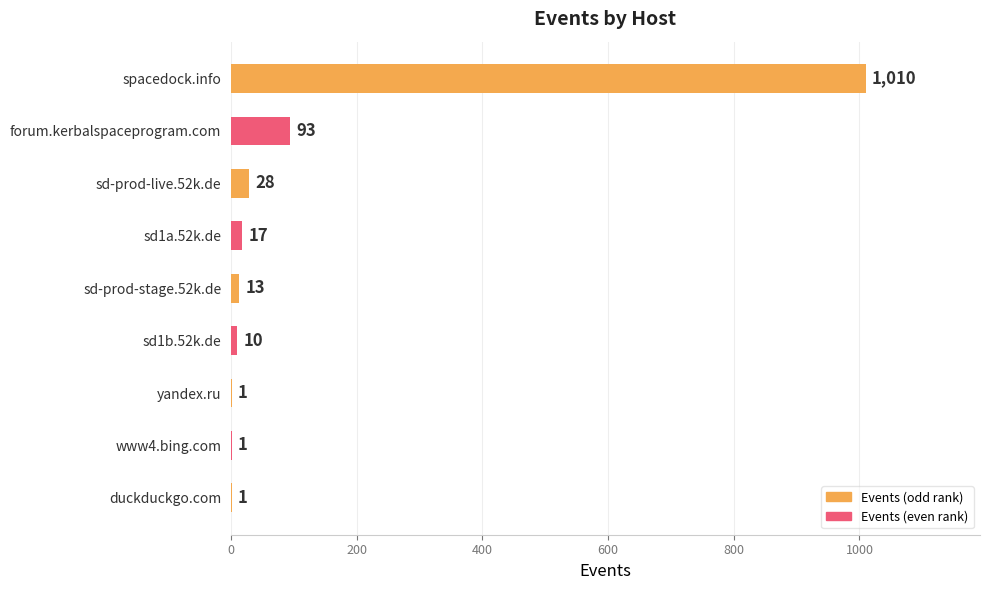

True or false: the data shows 1 at www4.bing.com.

True